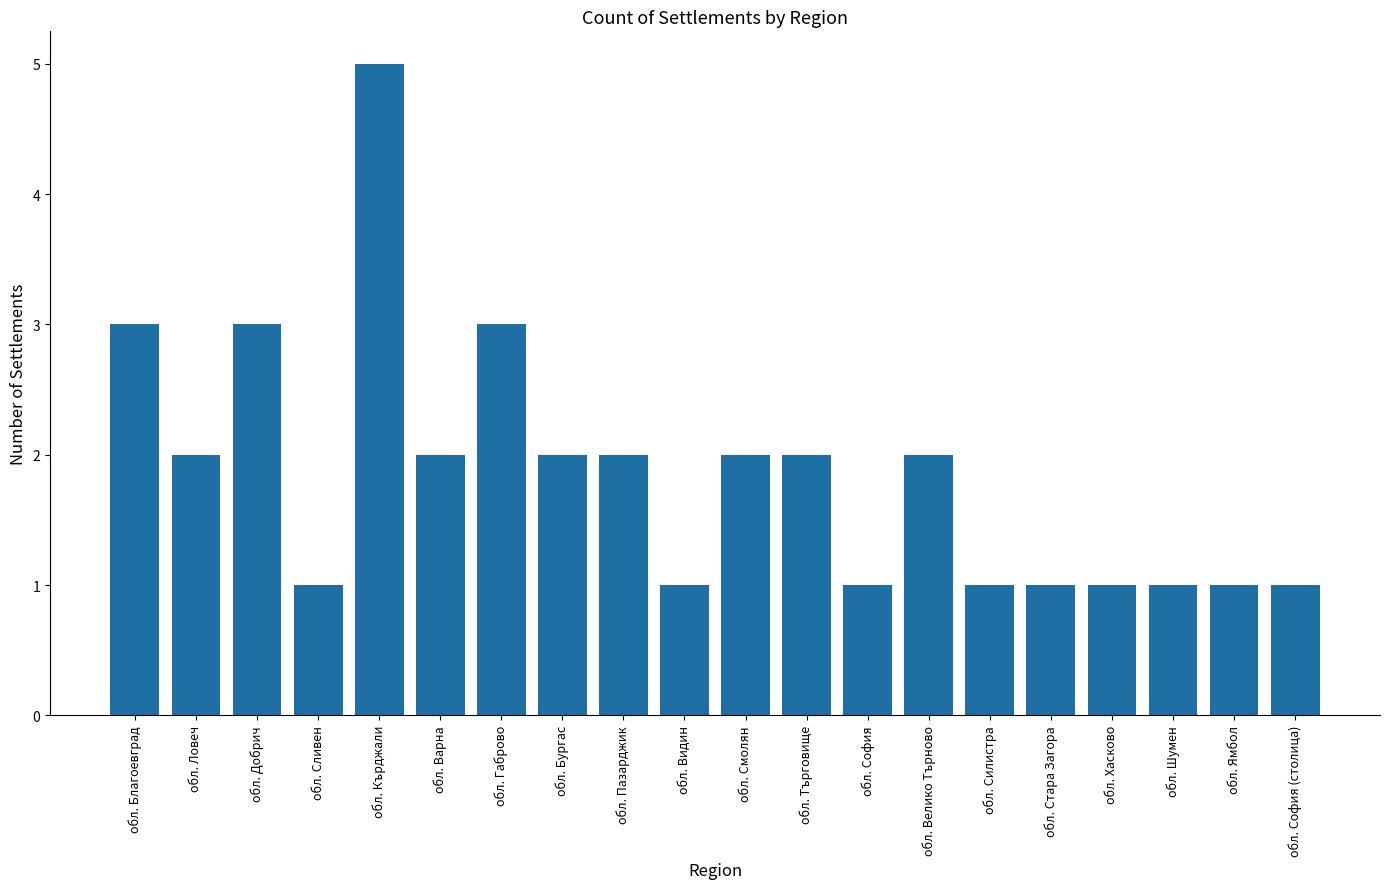

How many values are between 1 and 2?

16